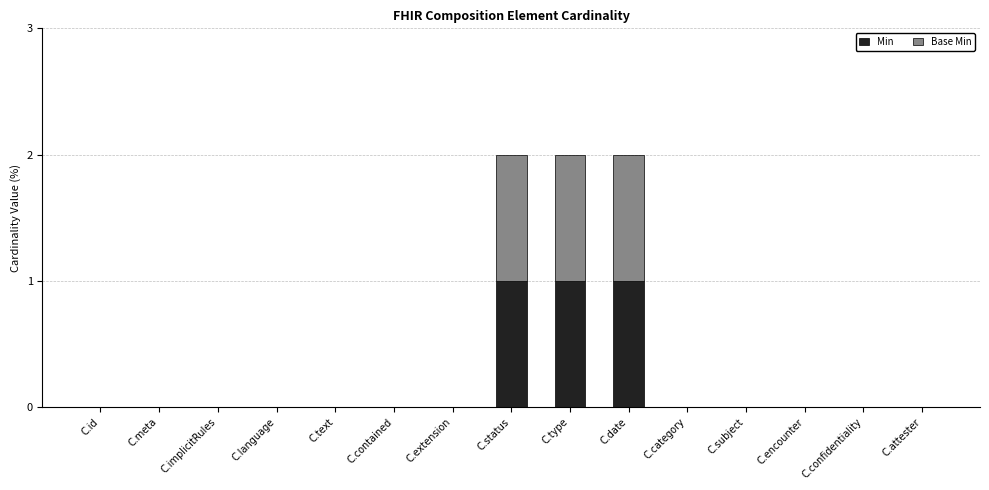

How many data points does each series have?

15